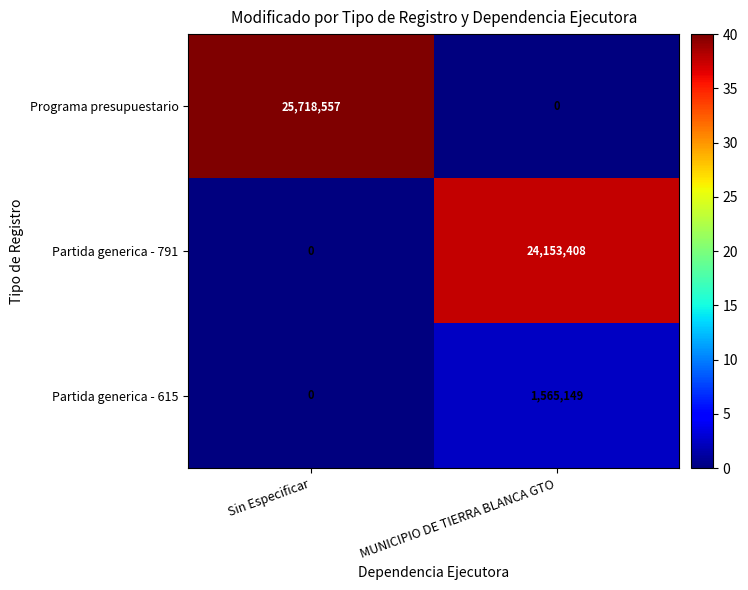

What is the sum of all Programa presupuestario values?

25718557